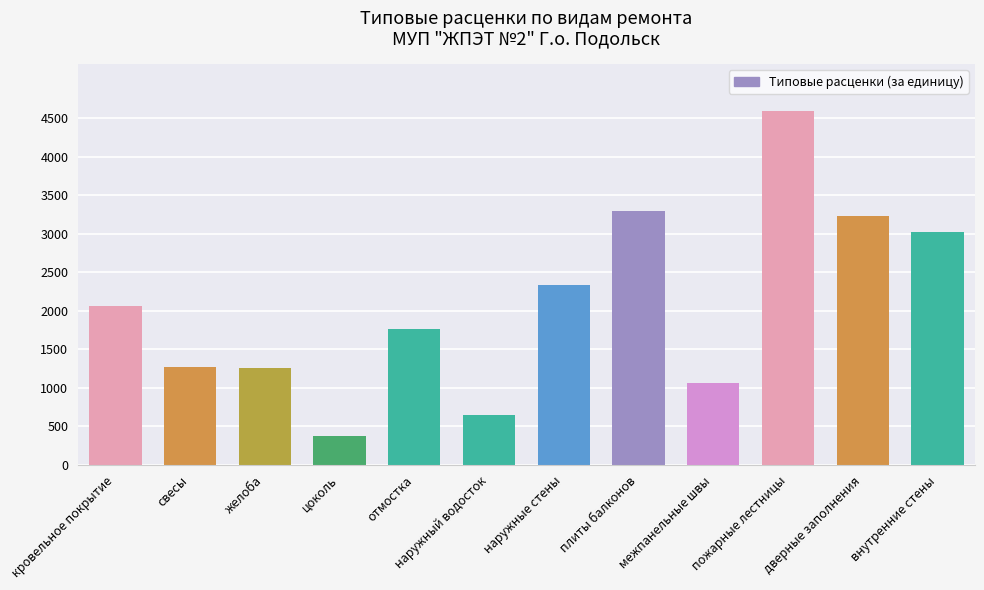

The value at отмостка is 1763.2. True or false?

True